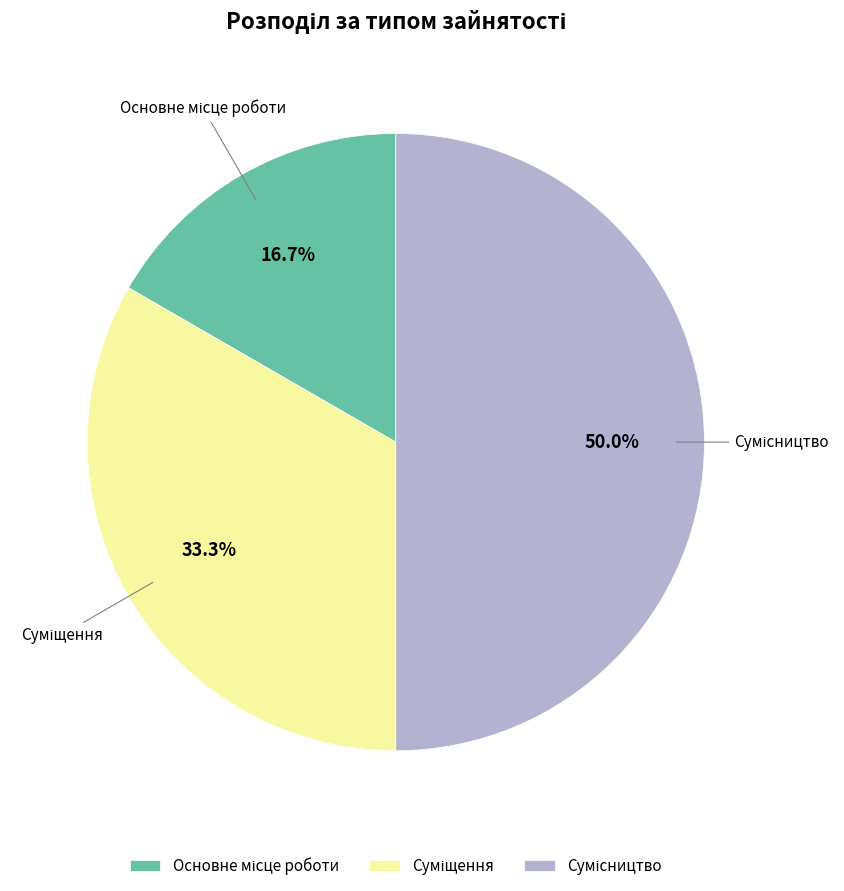

Count the number of slices in the pie.

3